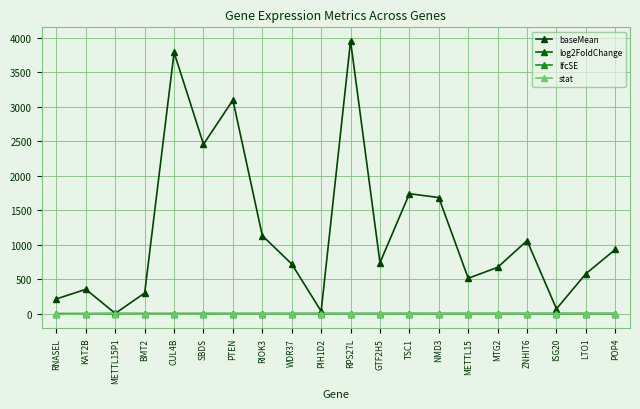

Which category has the highest value in the baseMean series?

RPS27L